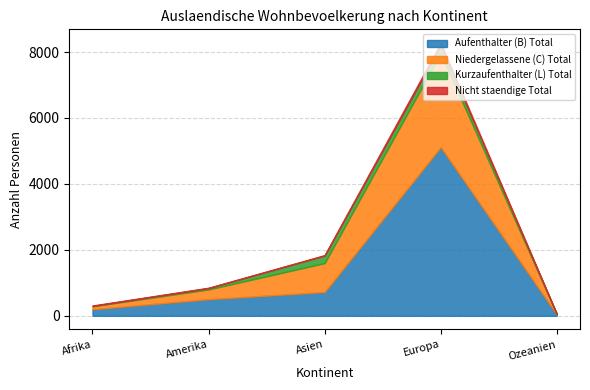

How many interior local peaks does the Kurzaufenthalter (L) Total series have?

1